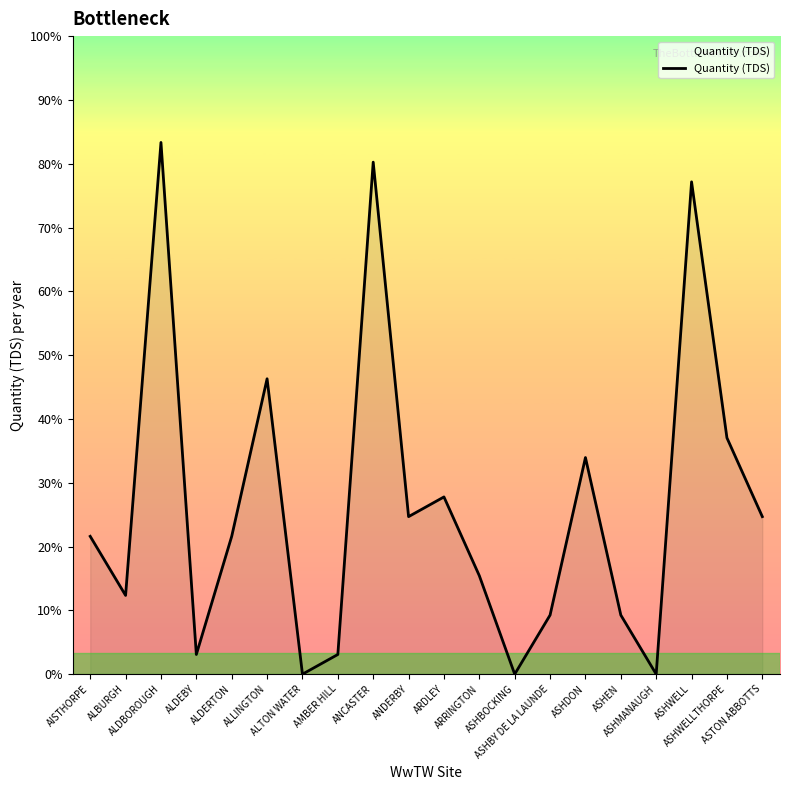

Where is the first local maximum?

ALDBOROUGH